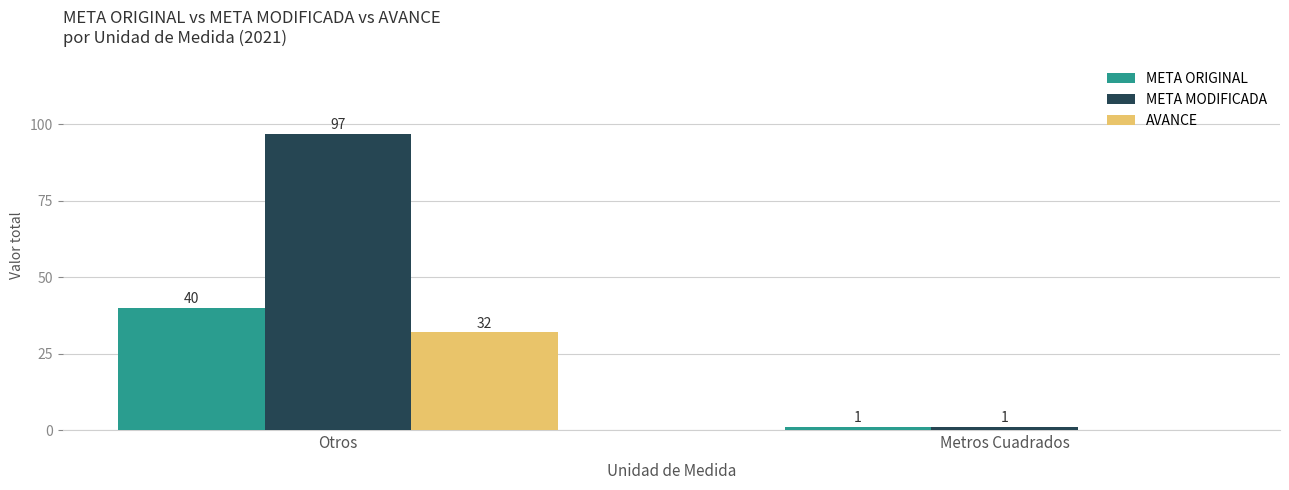

Which series changed the most between Otros and Metros Cuadrados?

META MODIFICADA